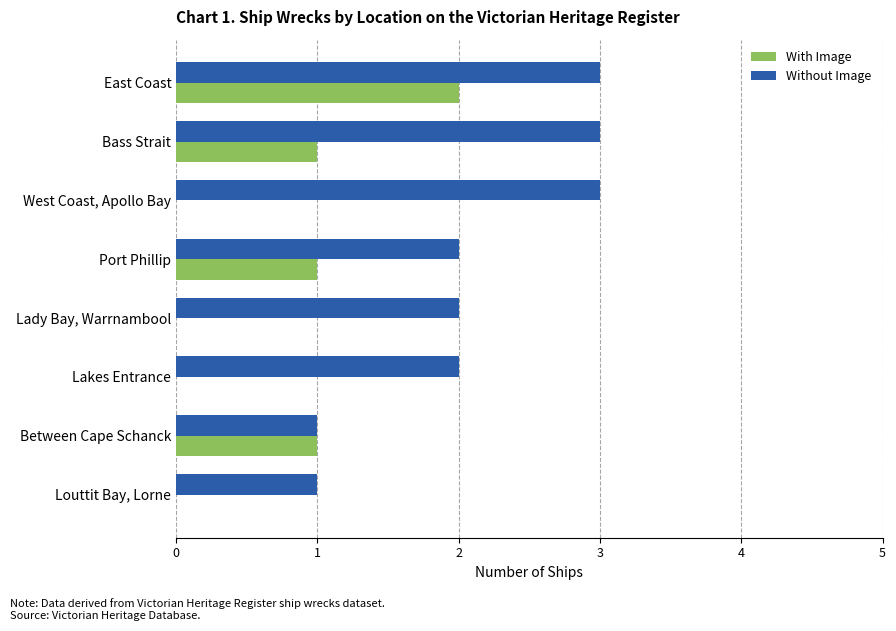

What is the sum of all Without Image values?

17